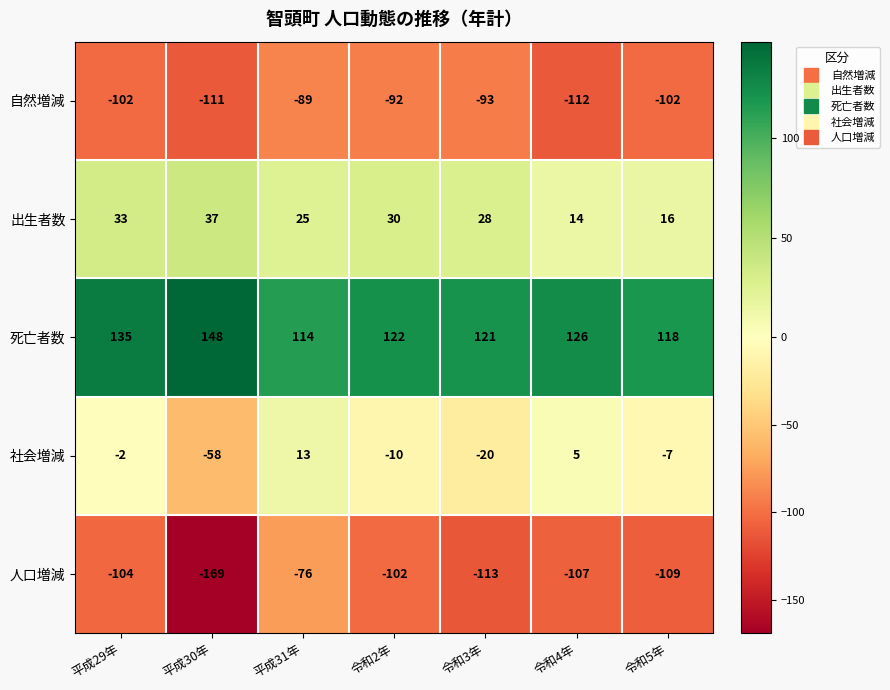

Which series has the largest range (max minus min)?

人口増減